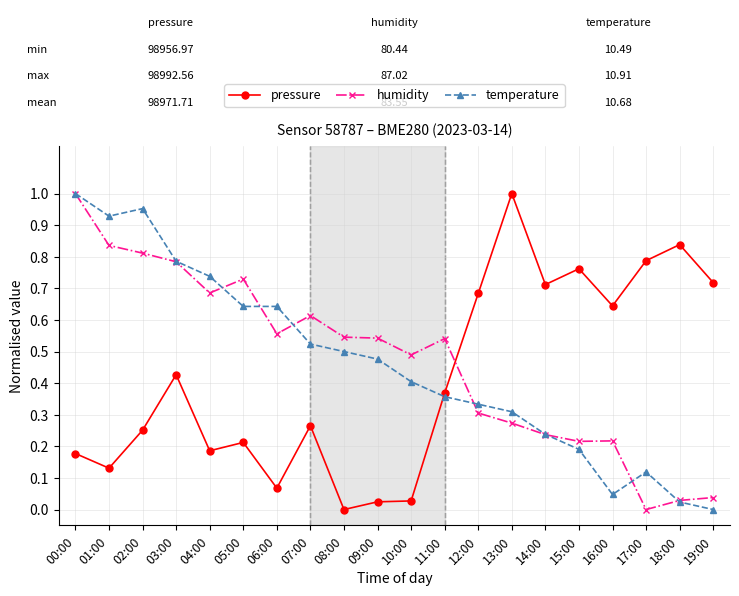

How many times do humidity and pressure cross each other?

1